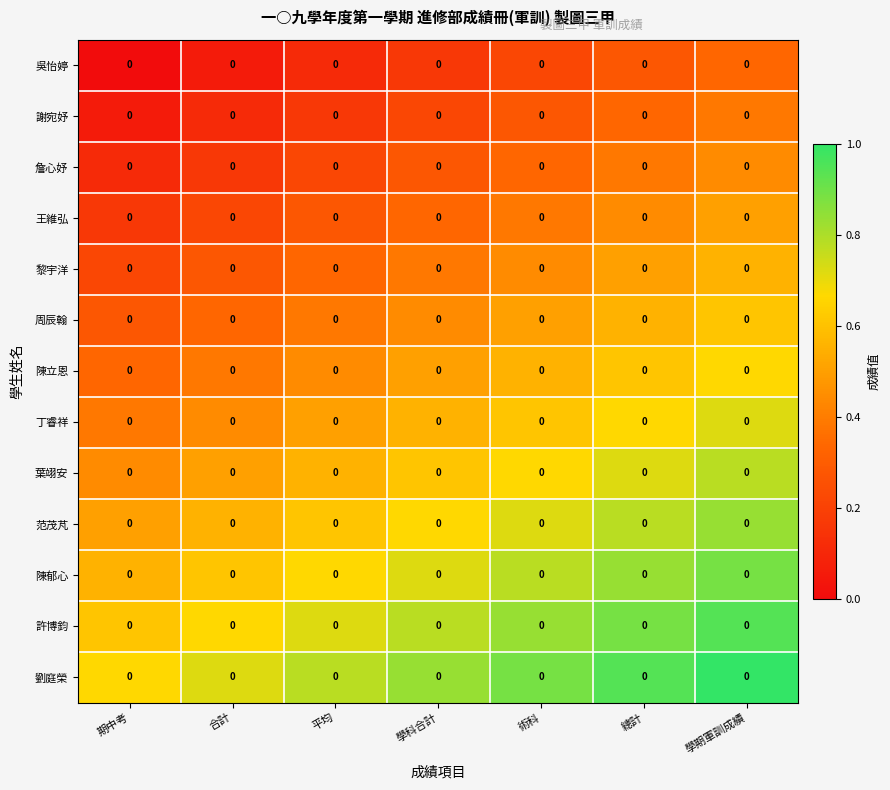

Reading left to right, extract all data points from this chart.

吳怡婷: 期中考=0.0	合計=0.0	平均=0.0	學科合計=0.0	術科=0.0	總計=0.0	學期軍訓成績=0.0
謝宛妤: 期中考=0.0	合計=0.0	平均=0.0	學科合計=0.0	術科=0.0	總計=0.0	學期軍訓成績=0.0
詹心妤: 期中考=0.0	合計=0.0	平均=0.0	學科合計=0.0	術科=0.0	總計=0.0	學期軍訓成績=0.0
王維弘: 期中考=0.0	合計=0.0	平均=0.0	學科合計=0.0	術科=0.0	總計=0.0	學期軍訓成績=0.0
黎宇洋: 期中考=0.0	合計=0.0	平均=0.0	學科合計=0.0	術科=0.0	總計=0.0	學期軍訓成績=0.0
周辰翰: 期中考=0.0	合計=0.0	平均=0.0	學科合計=0.0	術科=0.0	總計=0.0	學期軍訓成績=0.0
陳立恩: 期中考=0.0	合計=0.0	平均=0.0	學科合計=0.0	術科=0.0	總計=0.0	學期軍訓成績=0.0
丁睿祥: 期中考=0.0	合計=0.0	平均=0.0	學科合計=0.0	術科=0.0	總計=0.0	學期軍訓成績=0.0
葉翊安: 期中考=0.0	合計=0.0	平均=0.0	學科合計=0.0	術科=0.0	總計=0.0	學期軍訓成績=0.0
范茂芃: 期中考=0.0	合計=0.0	平均=0.0	學科合計=0.0	術科=0.0	總計=0.0	學期軍訓成績=0.0
陳郁心: 期中考=0.0	合計=0.0	平均=0.0	學科合計=0.0	術科=0.0	總計=0.0	學期軍訓成績=0.0
許博鈞: 期中考=0.0	合計=0.0	平均=0.0	學科合計=0.0	術科=0.0	總計=0.0	學期軍訓成績=0.0
劉庭榮: 期中考=0.0	合計=0.0	平均=0.0	學科合計=0.0	術科=0.0	總計=0.0	學期軍訓成績=0.0